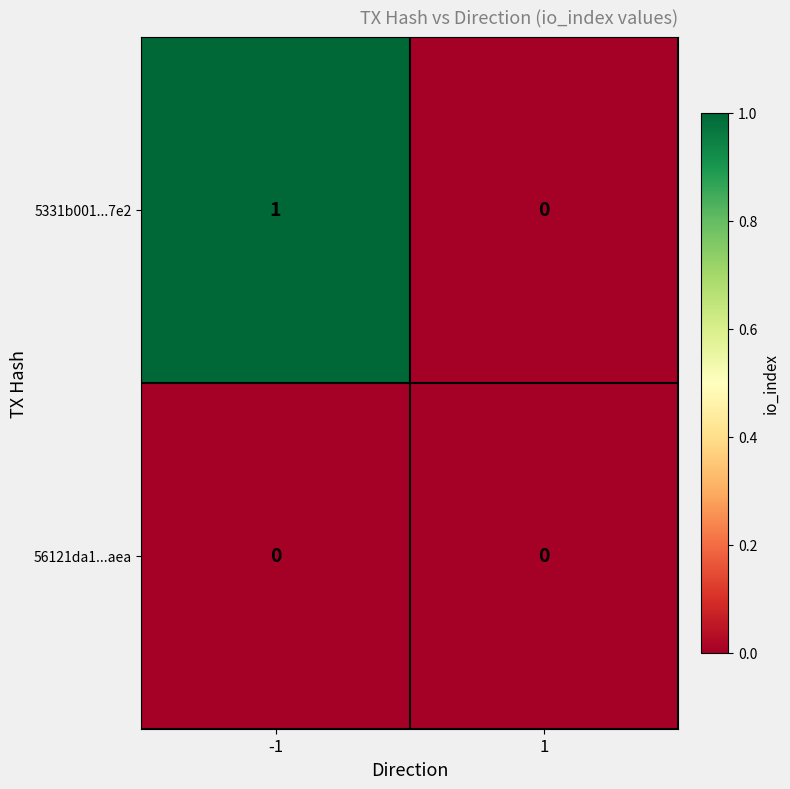

The 5331b001...7e2 series shows 2 at -1. True or false?

False